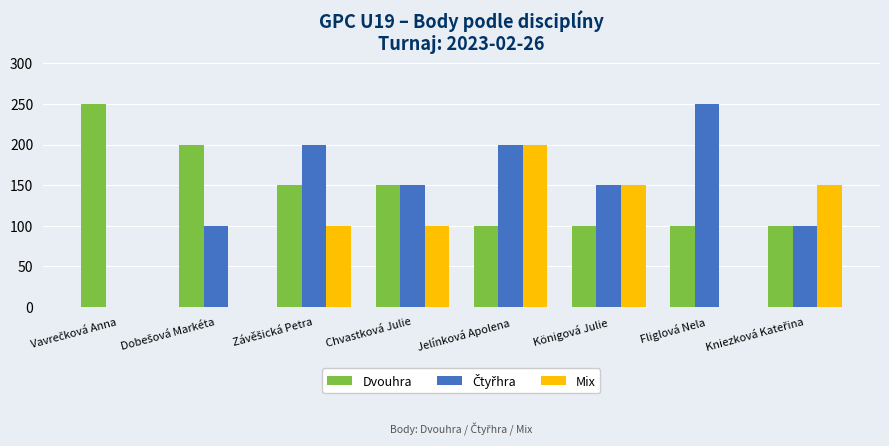

What is the sum of all Mix values?

700